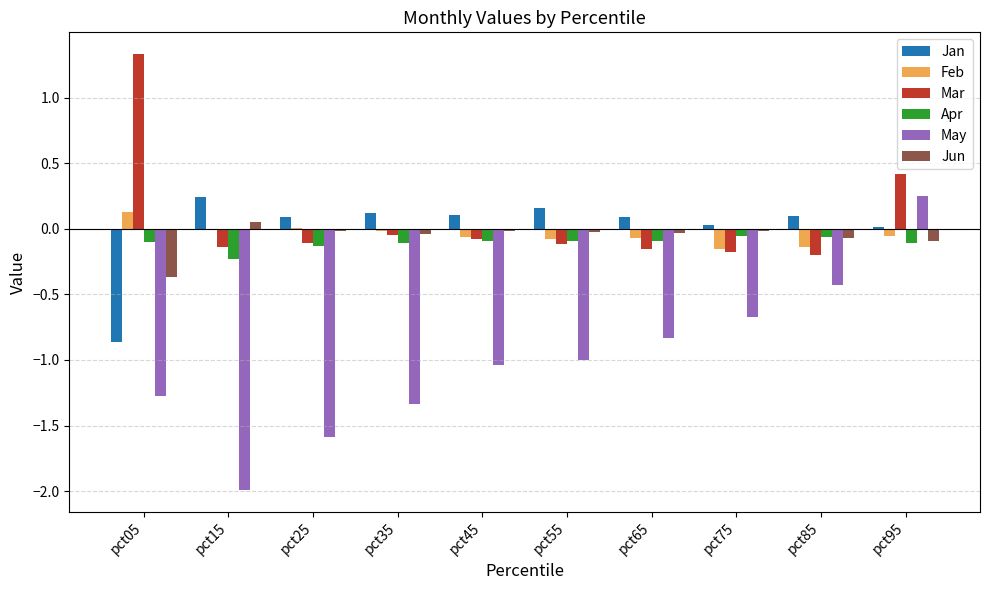

Are the bars horizontal?

No